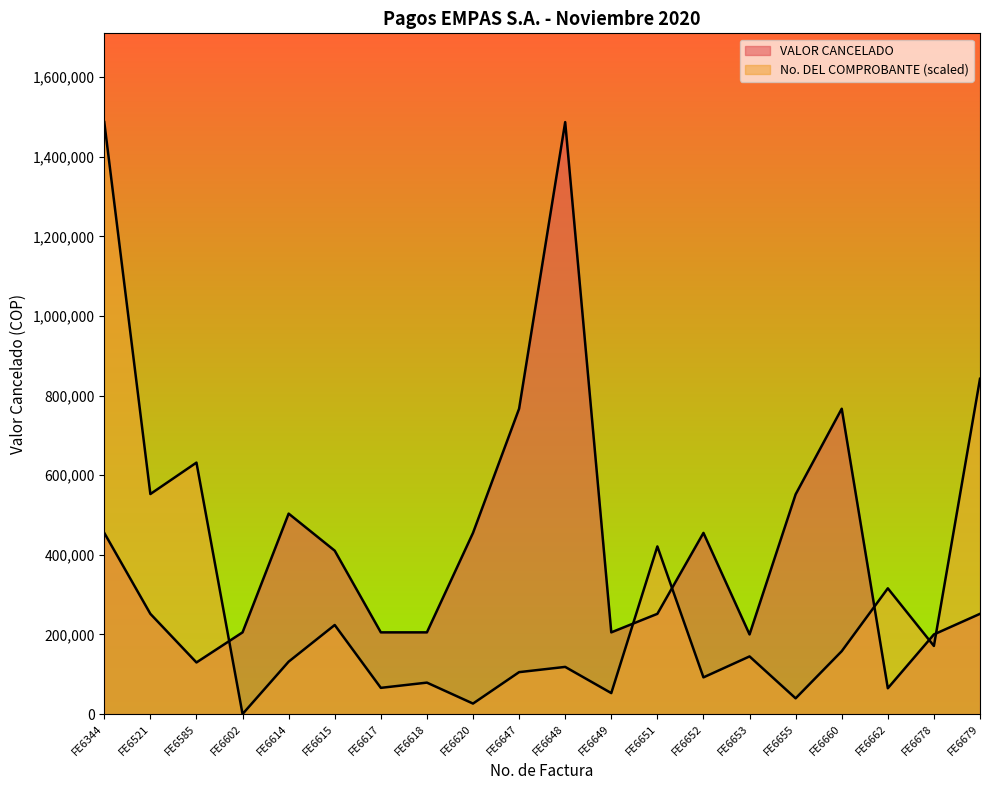

The VALOR CANCELADO series shows 99346.4 at FE6344. True or false?

False